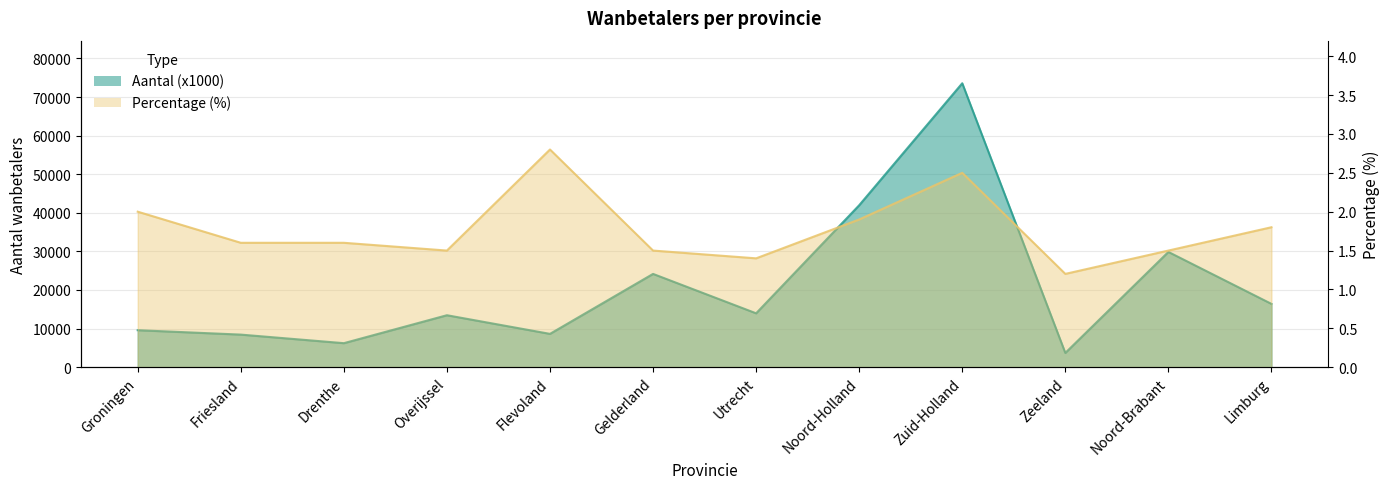

What is the label of the 7th point from the right?

Gelderland